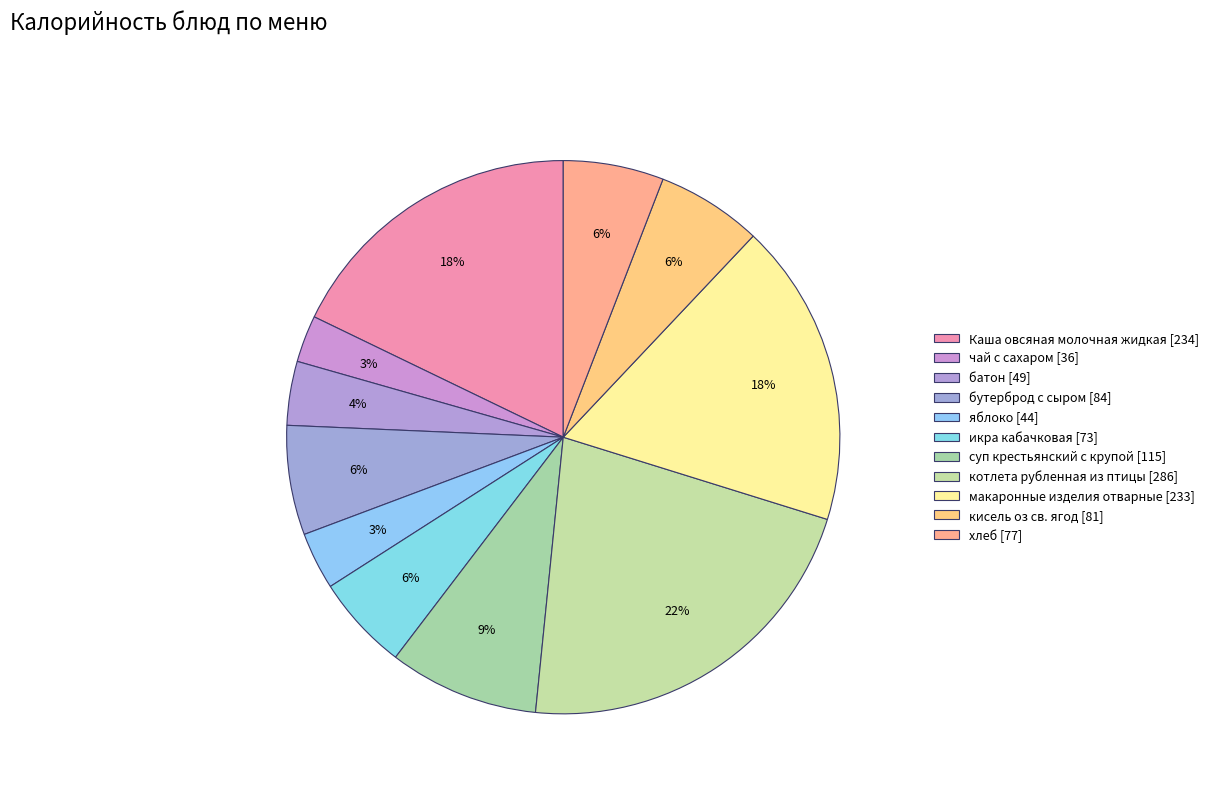

How many slices are in this pie chart?

11